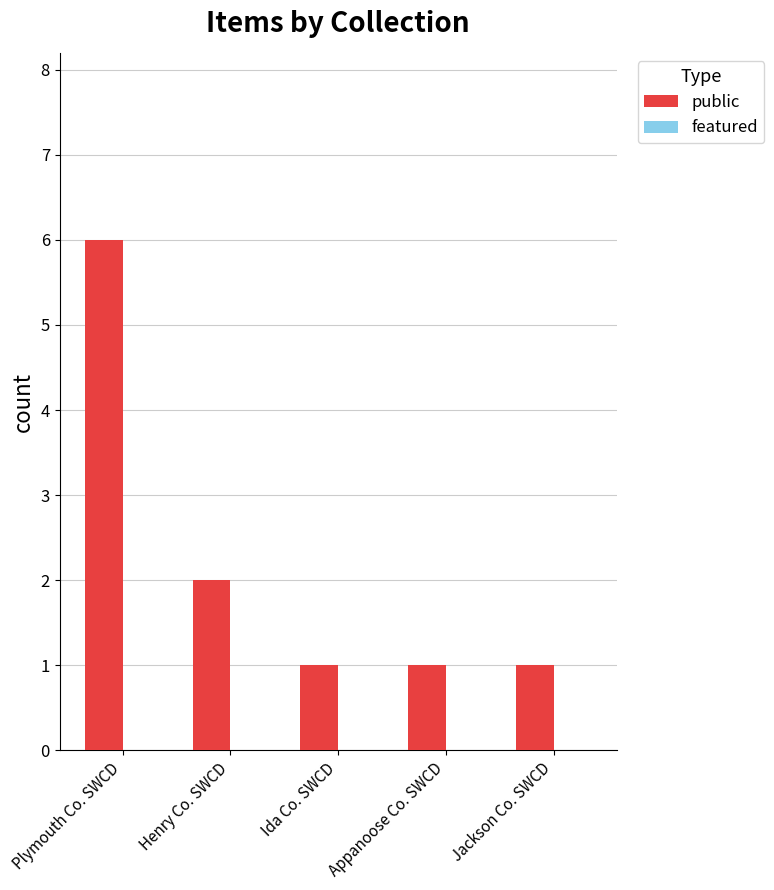

Which category has the highest value across all series?

Plymouth Co. SWCD